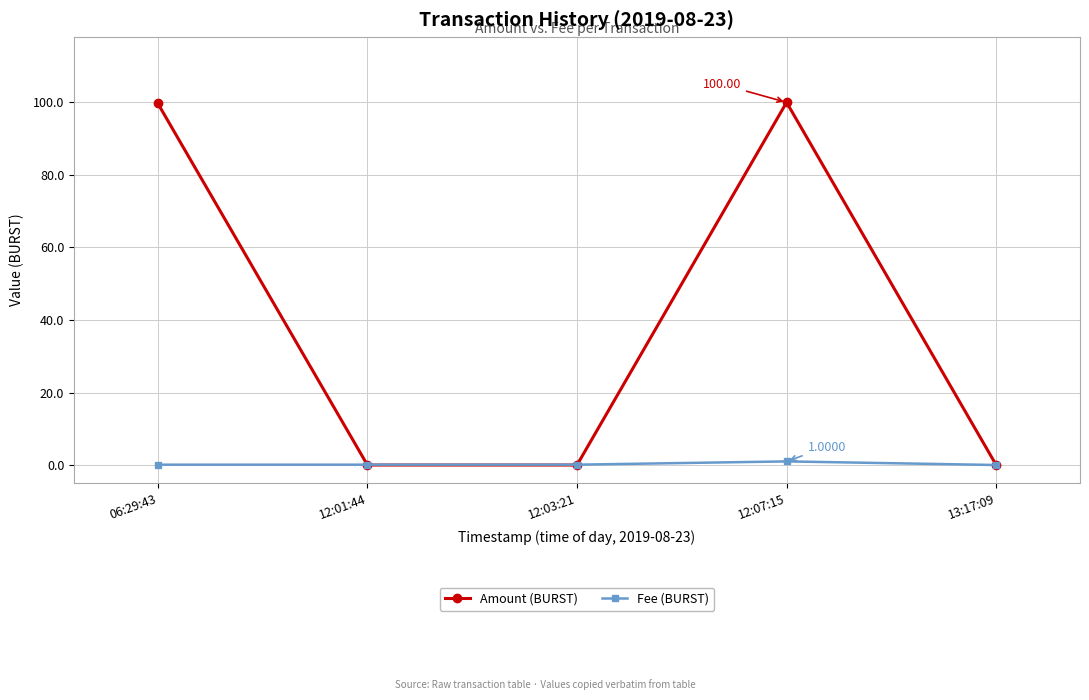

Rank the series at 06:29:43 from highest to lowest value.

Amount (BURST), Fee (BURST)